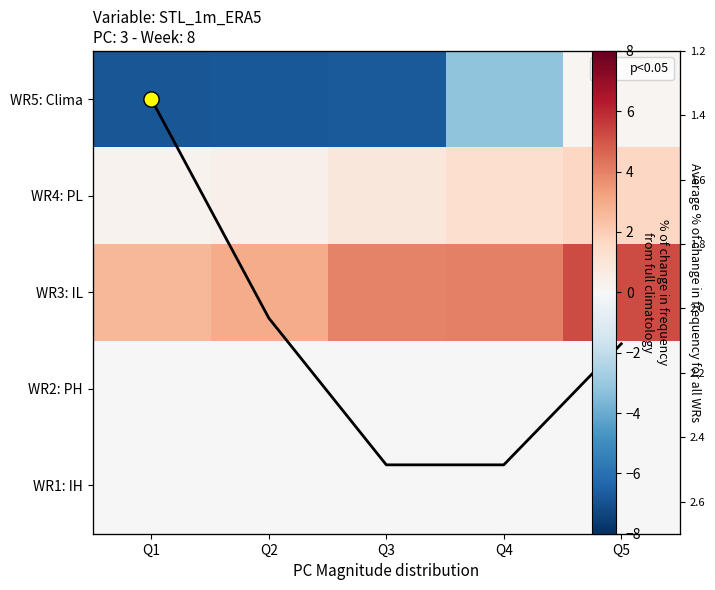

Count the number of categories in the chart.

5